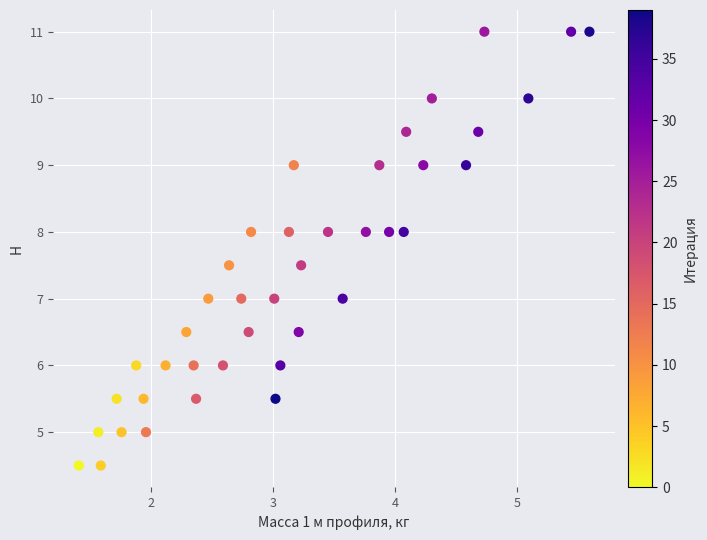

What is the range of X values (max minus min)?

4.2